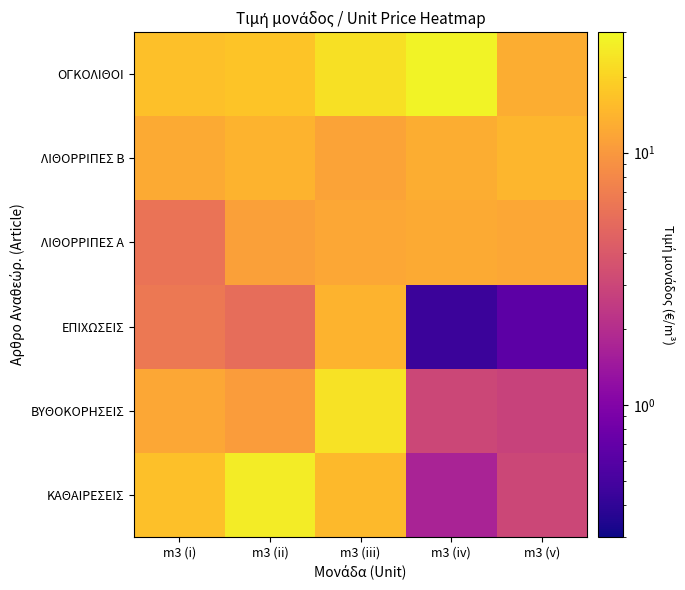

Count the number of data series in this chart.

6